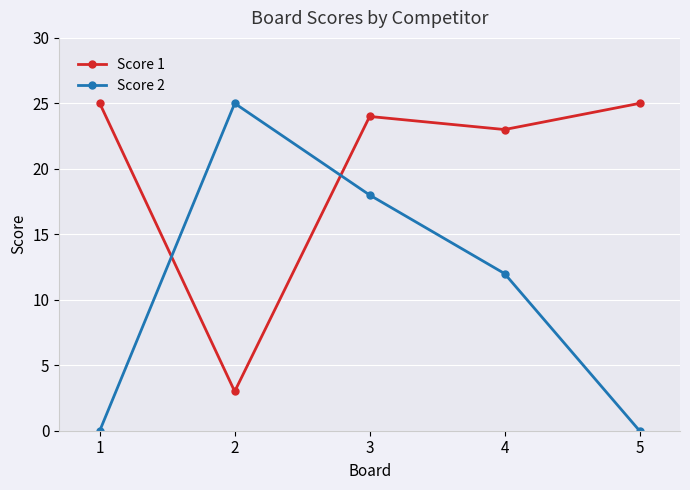

Is it true that Score 2 equals 44 at 2?

False